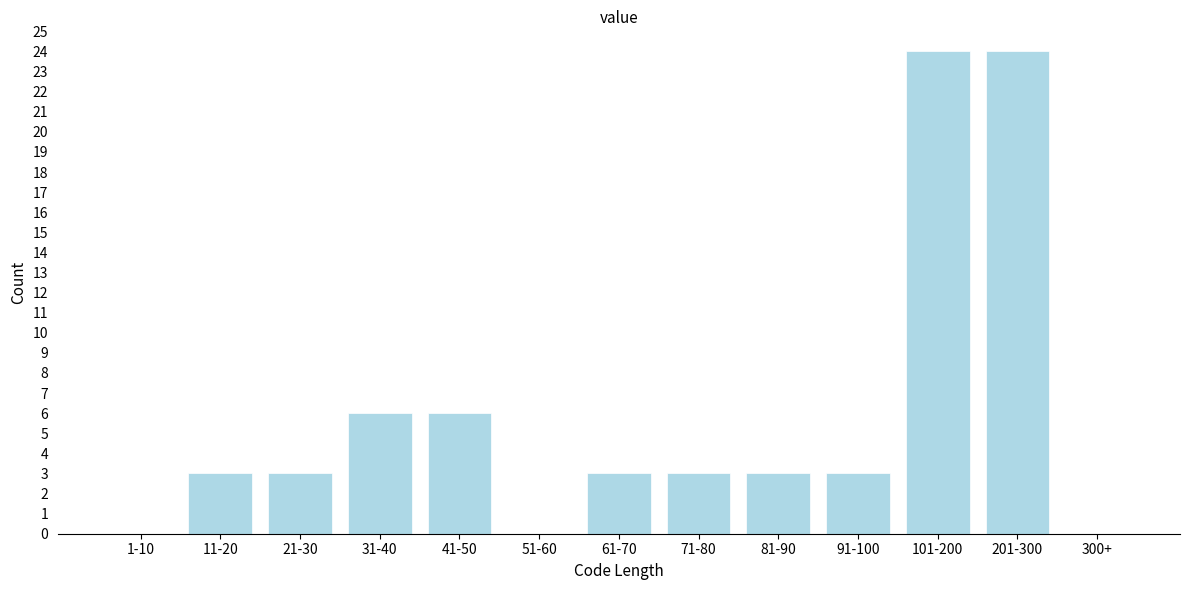

Reading right to left, extract all data points from this chart.

300+=0	201-300=24	101-200=24	91-100=3	81-90=3	71-80=3	61-70=3	51-60=0	41-50=6	31-40=6	21-30=3	11-20=3	1-10=0